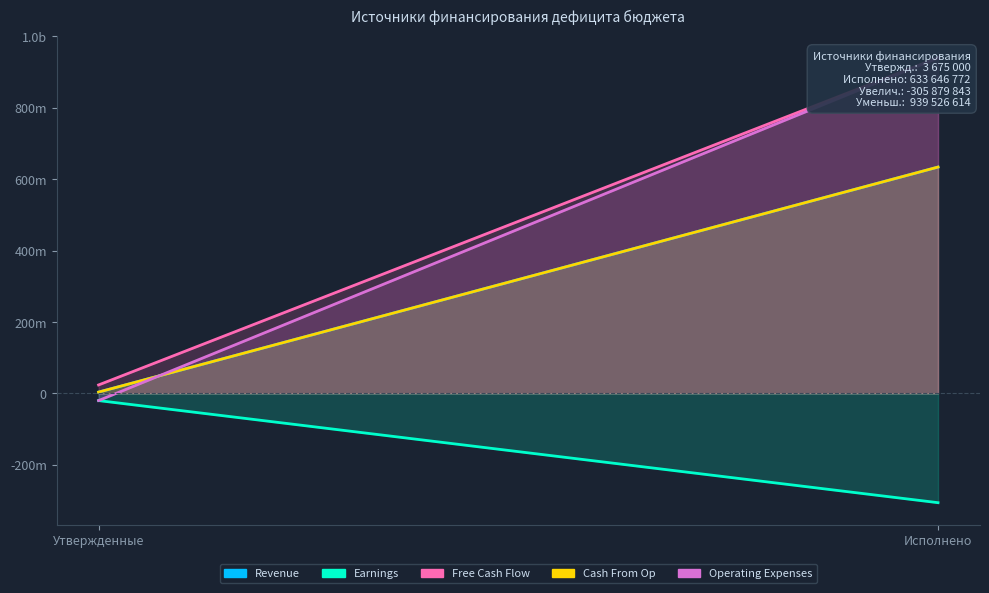

Reading left to right, list all the values displayed in this chart.

Revenue: Утвержденные=3675000.0	Исполнено=633646771.7
Earnings: Утвержденные=-20041700.0	Исполнено=-305879842.7
Free Cash Flow: Утвержденные=23716700.0	Исполнено=939526614.4
Cash From Op: Утвержденные=3675000.0	Исполнено=633646771.7
Operating Expenses: Утвержденные=-20041700.0	Исполнено=939526614.4